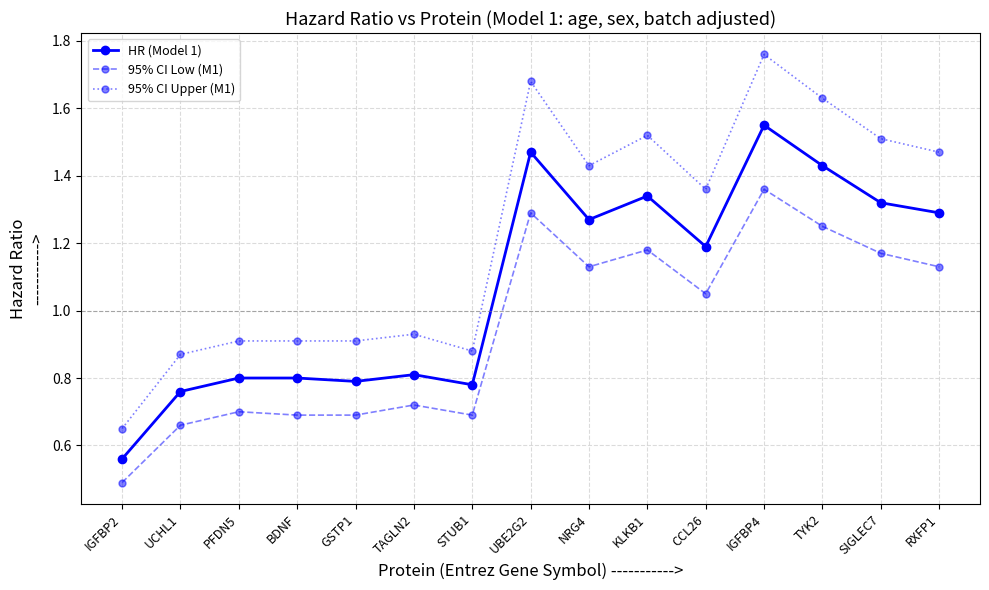

Count the HR (Model 1) values in the range 0 to 1.

7